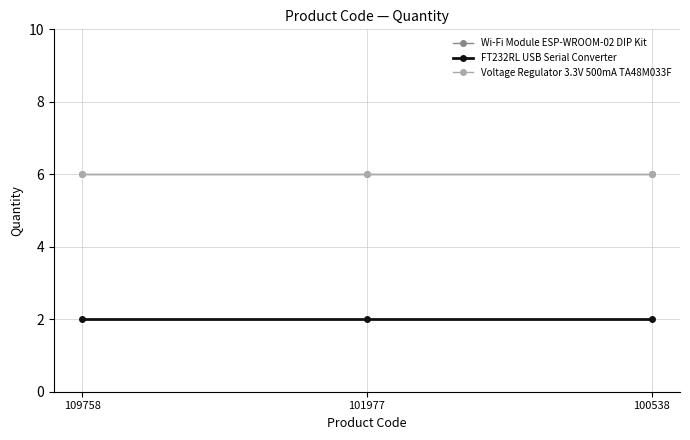

Which category has the highest value across all series?

109758